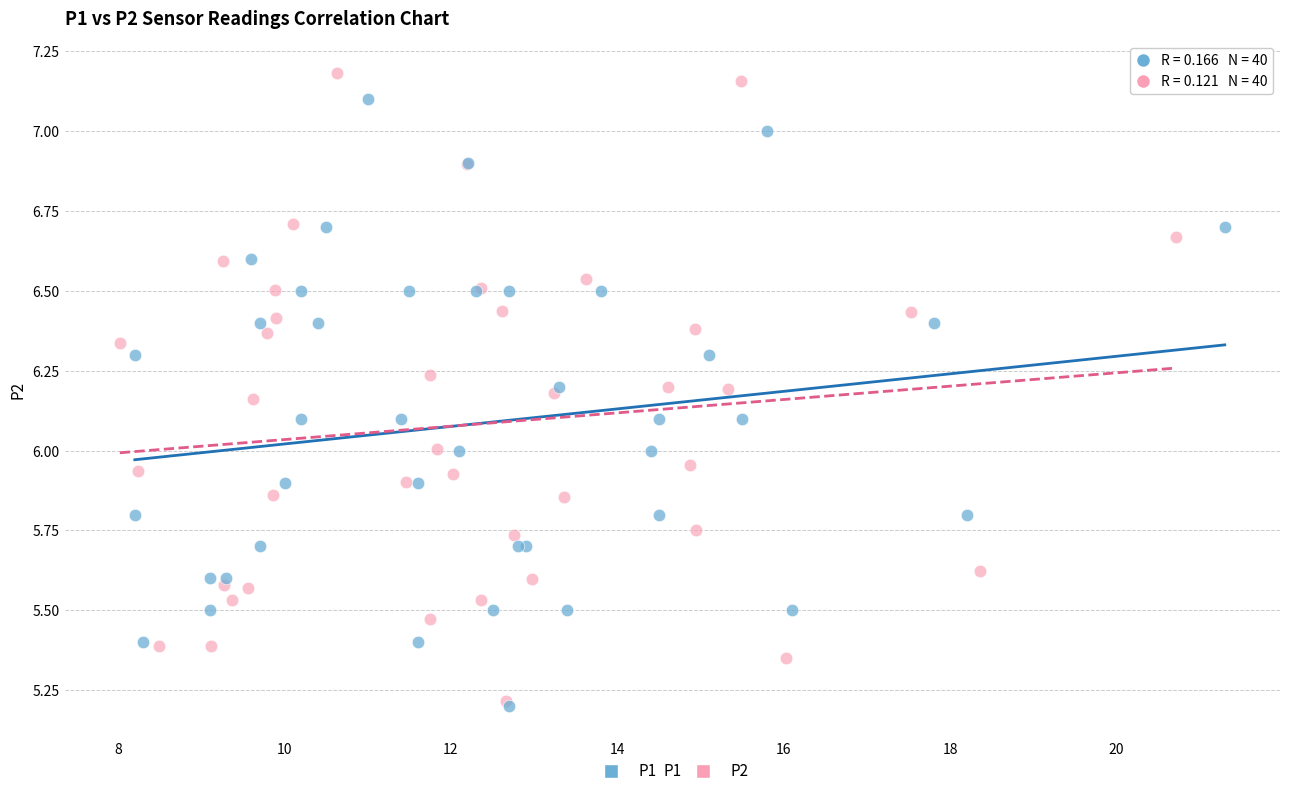

What are all the series names shown in the legend?

P1, P2